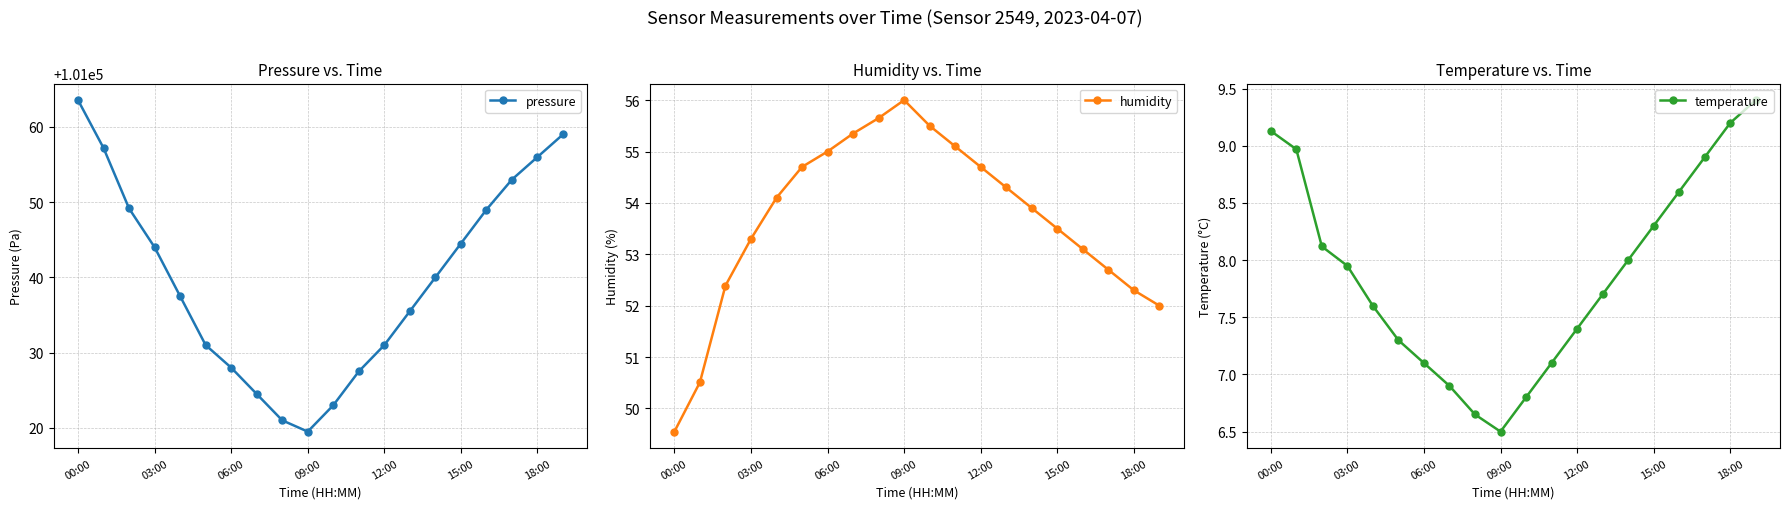

The value of humidity at 16 is 53.1. True or false?

True